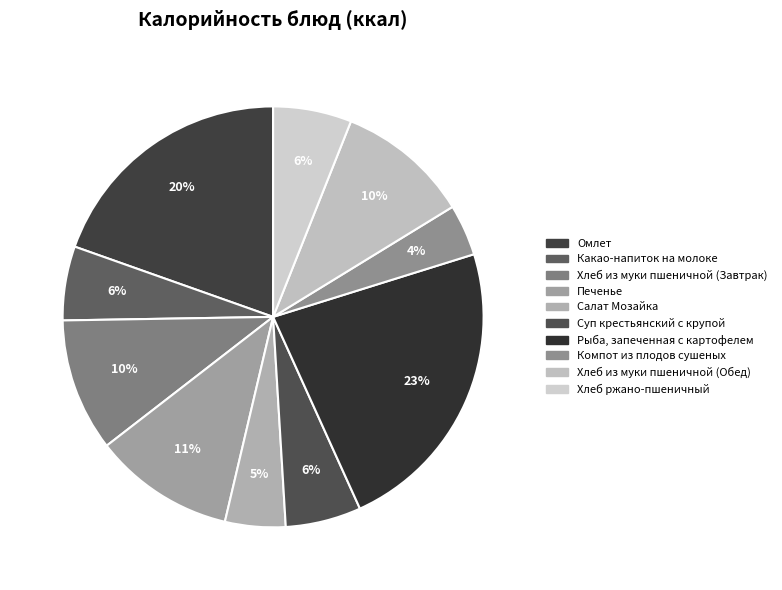

The Омлет slice represents 8% of the pie. True or false?

False